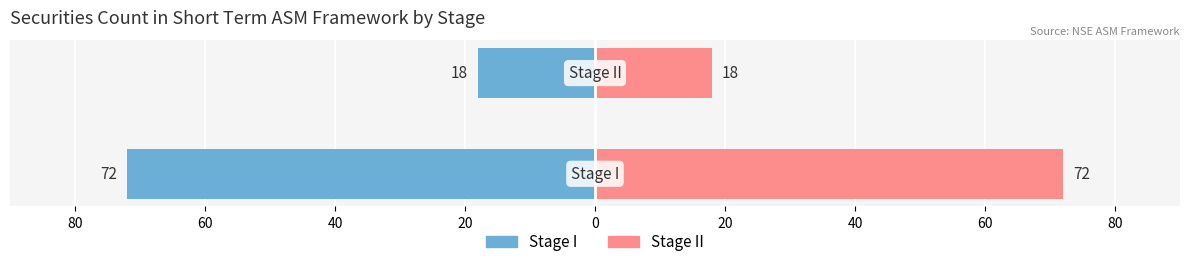

What are all the series names shown in the legend?

Stage I, Stage II